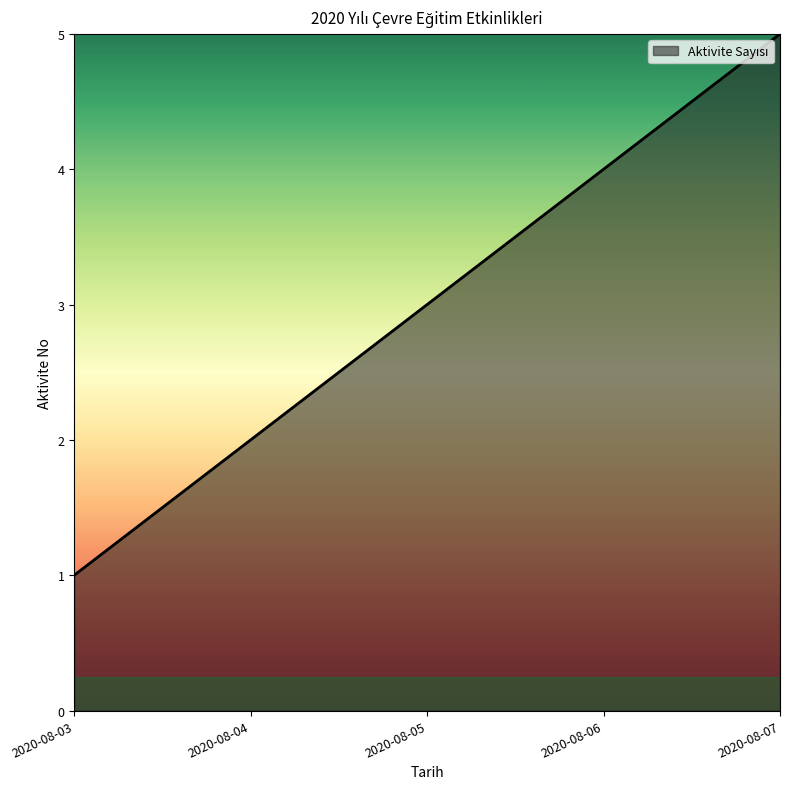

How many lines are shown in the chart?

1